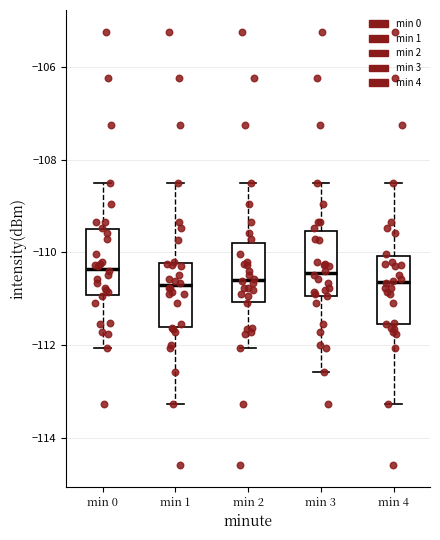

Reading left to right, transcribe this box plot: for each box, give where its median line is, the range the box spans, and where its two whiskers end, as read against the y-axis. The values are not printed on the chart, so give them approximately, as read against the axis.

min 0: median -110.4, box -111.0 to -109.6, whiskers -112.0 to -108.6
min 1: median -110.8, box -111.6 to -110.2, whiskers -113.2 to -108.6
min 2: median -110.6, box -111.0 to -109.8, whiskers -112.0 to -108.6
min 3: median -110.4, box -111.0 to -109.6, whiskers -112.6 to -108.6
min 4: median -110.6, box -111.6 to -110.0, whiskers -113.2 to -108.6